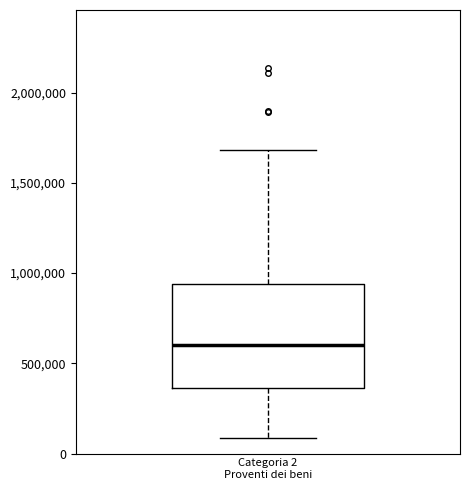

Transcribe this box plot: give where the median line is, the range the box spans, and where the two whiskers end, as read against the y-axis. The values are not printed on the chart, so give them approximately, as read against the axis.

median 600000, box 350000 to 950000, whiskers 100000 to 1700000